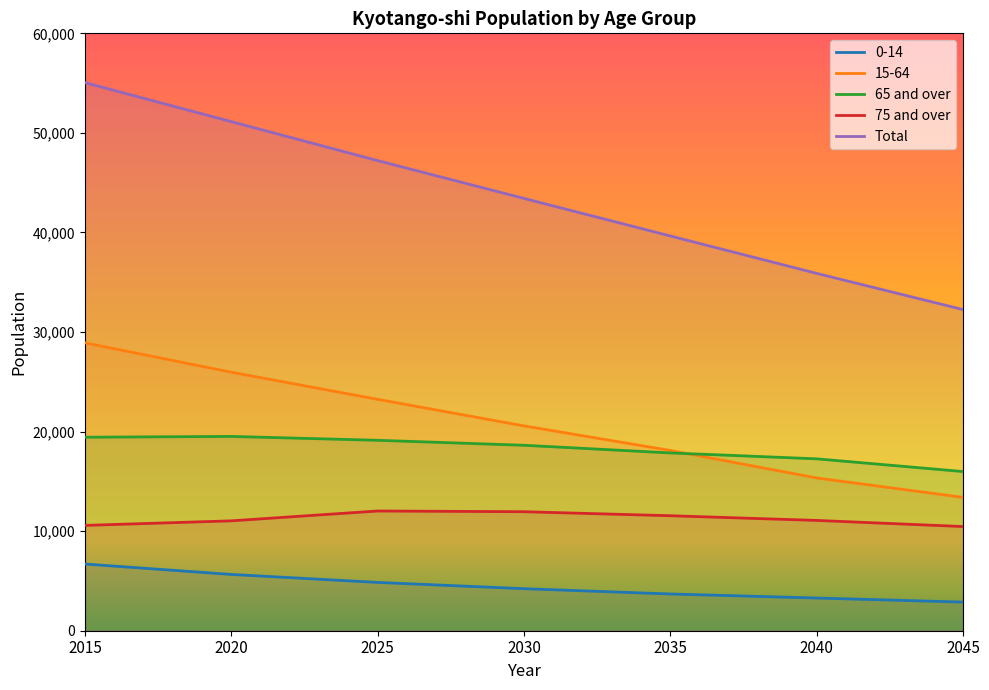

How many lines are shown in the chart?

5